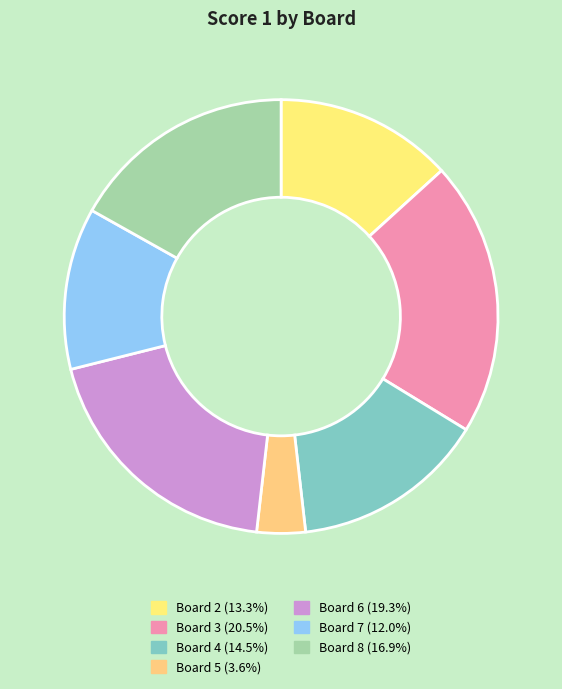

How many segments does this pie chart have?

7